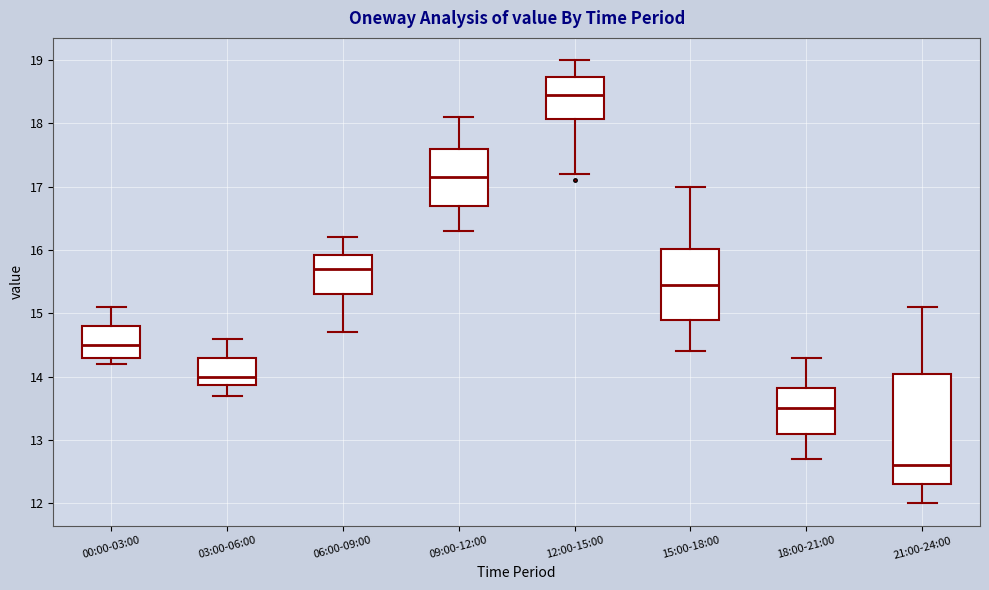

Reading left to right, transcribe this box plot: for each box, give where its median line is, the range the box spans, and where its two whiskers end, as read against the y-axis. The values are not printed on the chart, so give them approximately, as read against the axis.

00:00-03:00: median 14.5, box 14.3 to 14.8, whiskers 14.2 to 15.1
03:00-06:00: median 14.0, box 13.9 to 14.3, whiskers 13.7 to 14.6
06:00-09:00: median 15.7, box 15.3 to 15.9, whiskers 14.7 to 16.2
09:00-12:00: median 17.2, box 16.7 to 17.6, whiskers 16.3 to 18.1
12:00-15:00: median 18.5, box 18.1 to 18.7, whiskers 17.2 to 19.0
15:00-18:00: median 15.5, box 14.9 to 16.0, whiskers 14.4 to 17.0
18:00-21:00: median 13.5, box 13.1 to 13.8, whiskers 12.7 to 14.3
21:00-24:00: median 12.6, box 12.3 to 14.1, whiskers 12.0 to 15.1